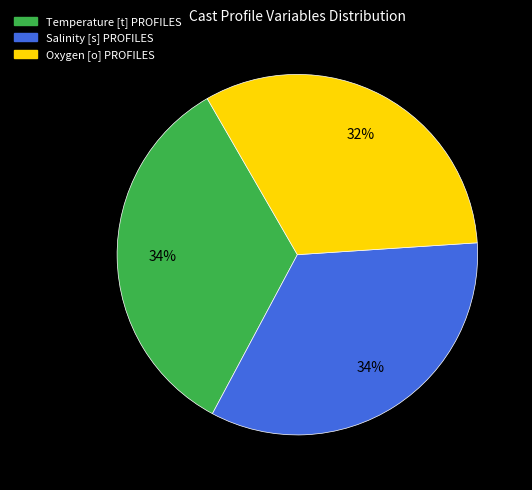

Is the sum of Salinity [s] PROFILES and Oxygen [o] PROFILES greater than half?

Yes